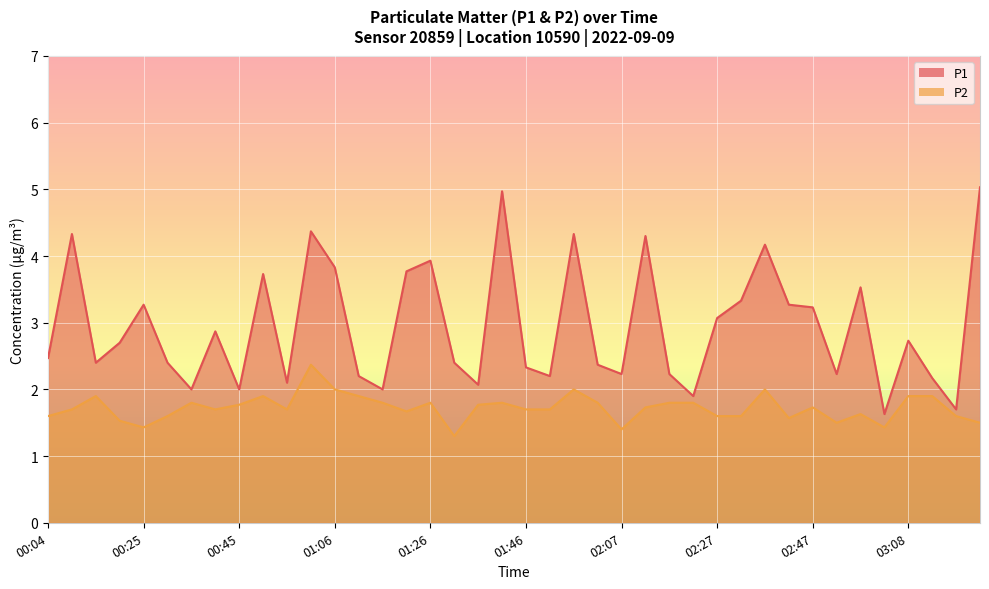

Reading left to right, list all the values displayed in this chart.

P1: 2.5	4.3	2.4	2.7	3.3	2.4	2.0	2.9	2.0	3.7	2.1	4.4	3.8	2.2	2.0	3.8	3.9	2.4	2.1	5.0	2.3	2.2	4.3	2.4	2.2	4.3	2.2	1.9	3.1	3.3	4.2	3.3	3.2	2.2	3.5	1.6	2.7	2.2	1.7	5.0
P2: 1.6	1.7	1.9	1.5	1.4	1.6	1.8	1.7	1.8	1.9	1.7	2.4	2.0	1.9	1.8	1.7	1.8	1.3	1.8	1.8	1.7	1.7	2.0	1.8	1.4	1.7	1.8	1.8	1.6	1.6	2.0	1.6	1.7	1.5	1.6	1.4	1.9	1.9	1.6	1.5